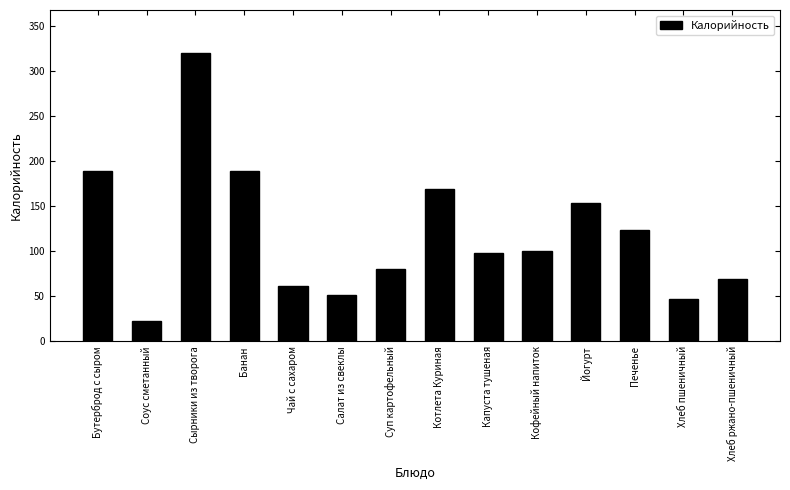

Approximately how many times larger is the value at Йогурт compared to Бутерброд с сыром?

0.8